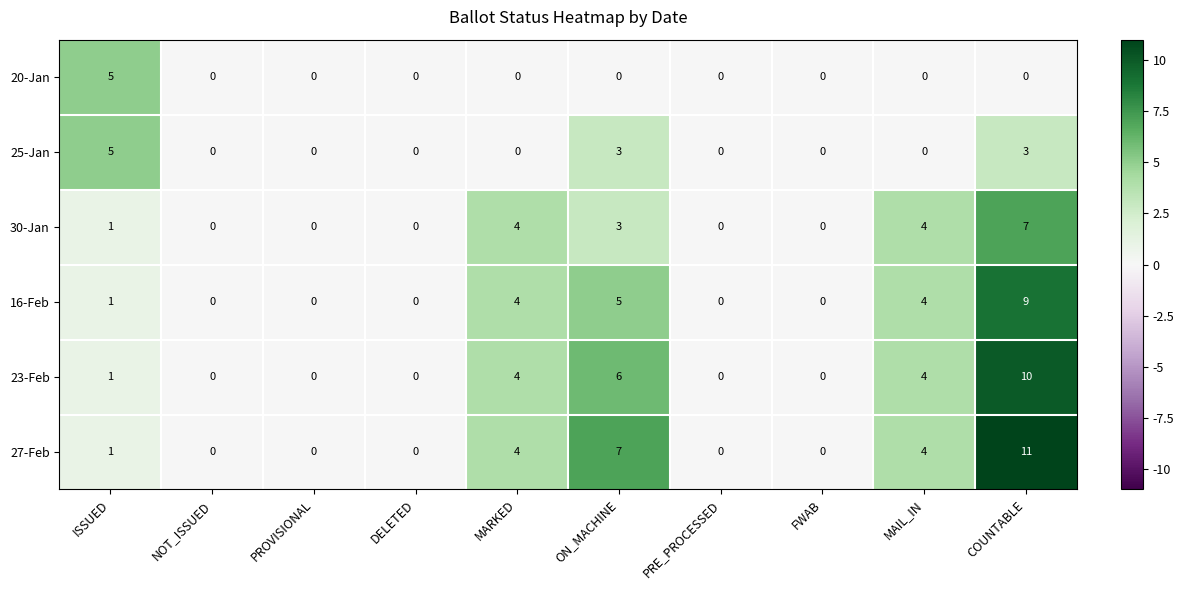

How many 30-Jan values are between 0 and 4?

9